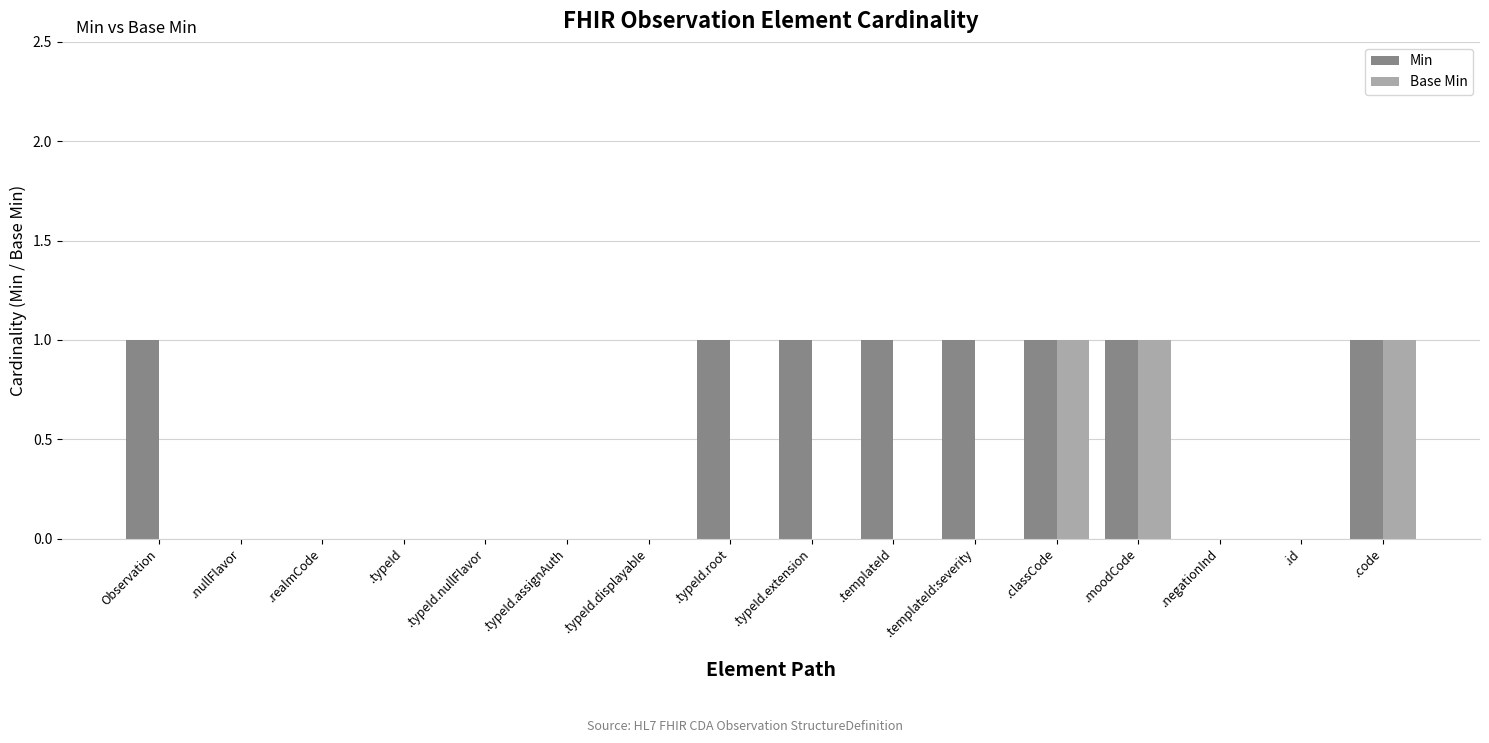

Reading left to right, list all the values displayed in this chart.

Min: Observation=1	.nullFlavor=0	.realmCode=0	.typeId=0	.typeId.nullFlavor=0	.typeId.assignAuth=0	.typeId.displayable=0	.typeId.root=1	.typeId.extension=1	.templateId=1	.templateId:severity=1	.classCode=1	.moodCode=1	.negationInd=0	.id=0	.code=1
Base Min: Observation=0	.nullFlavor=0	.realmCode=0	.typeId=0	.typeId.nullFlavor=0	.typeId.assignAuth=0	.typeId.displayable=0	.typeId.root=0	.typeId.extension=0	.templateId=0	.templateId:severity=0	.classCode=1	.moodCode=1	.negationInd=0	.id=0	.code=1